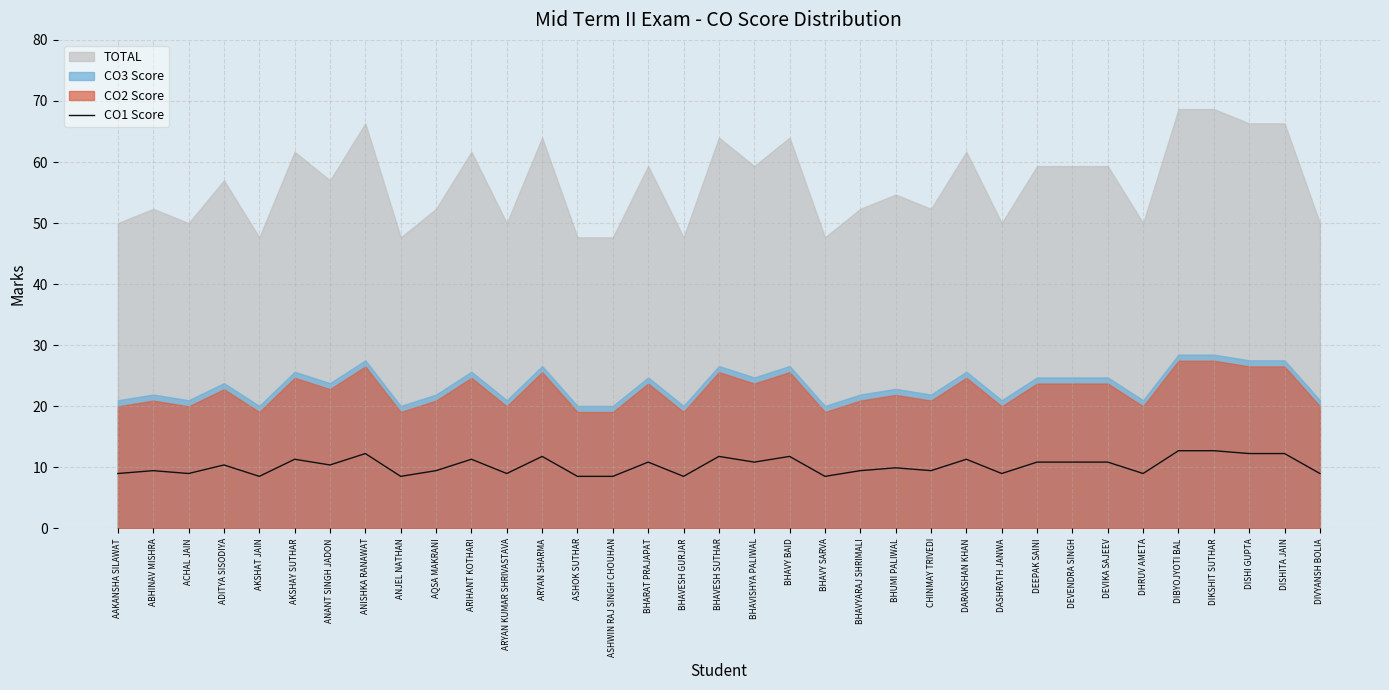

Reading left to right, list all the values displayed in this chart.

9.0	9.5	9.0	10.4	8.5	11.3	10.4	12.3	8.5	9.5	11.3	9.0	11.8	8.5	8.5	10.9	8.5	11.8	10.9	11.8	8.5	9.5	9.9	9.5	11.3	9.0	10.9	10.9	10.9	9.0	12.7	12.7	12.3	12.3	9.0